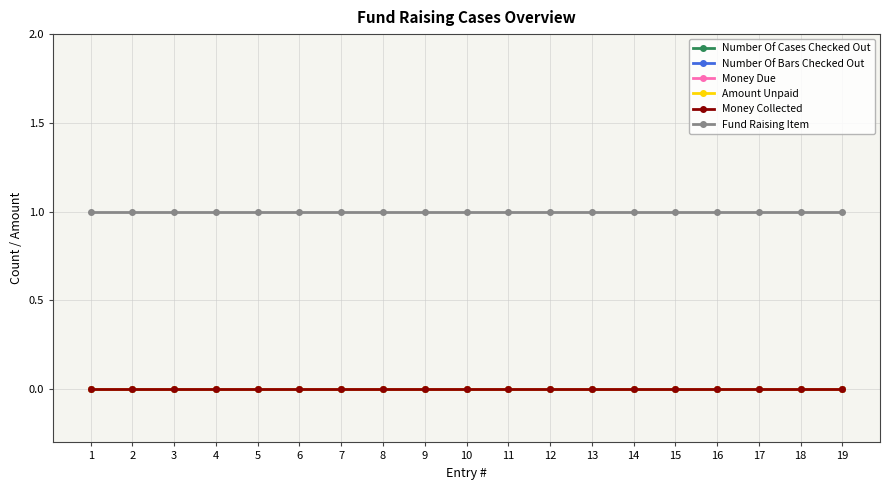

Does the chart have visible grid lines?

Yes